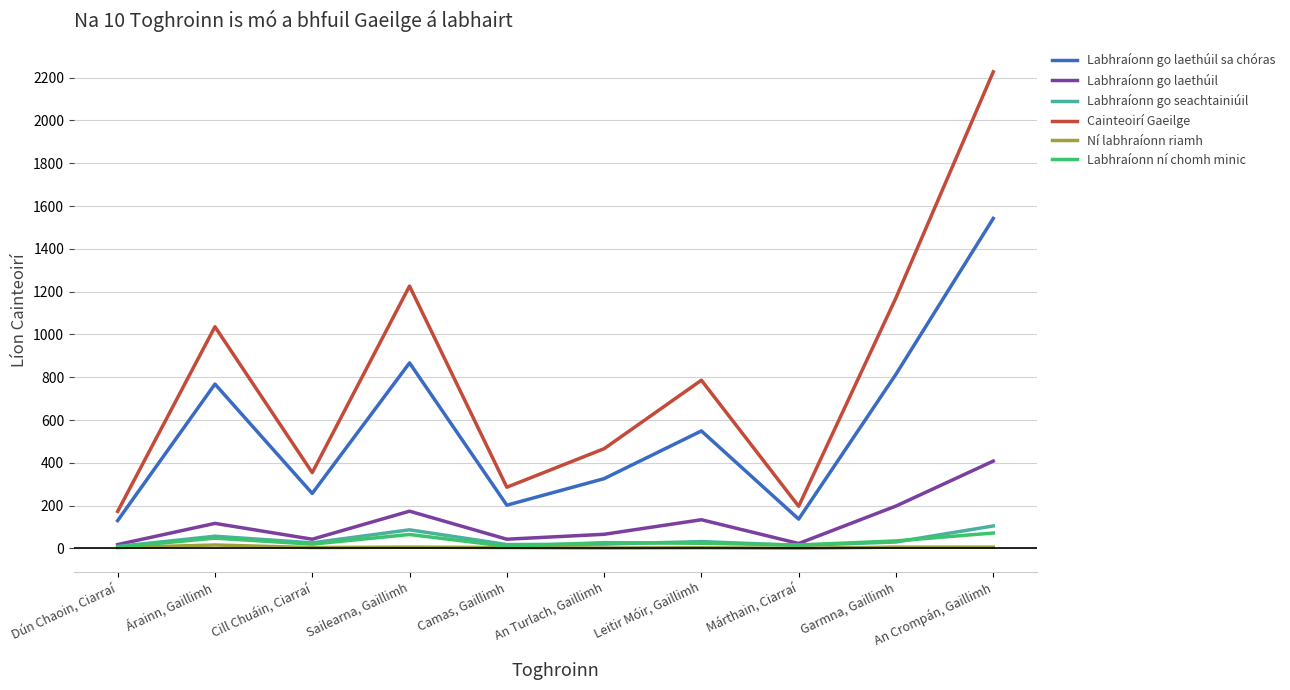

What is the label of the 5th point from the left?

Camas, Gaillimh